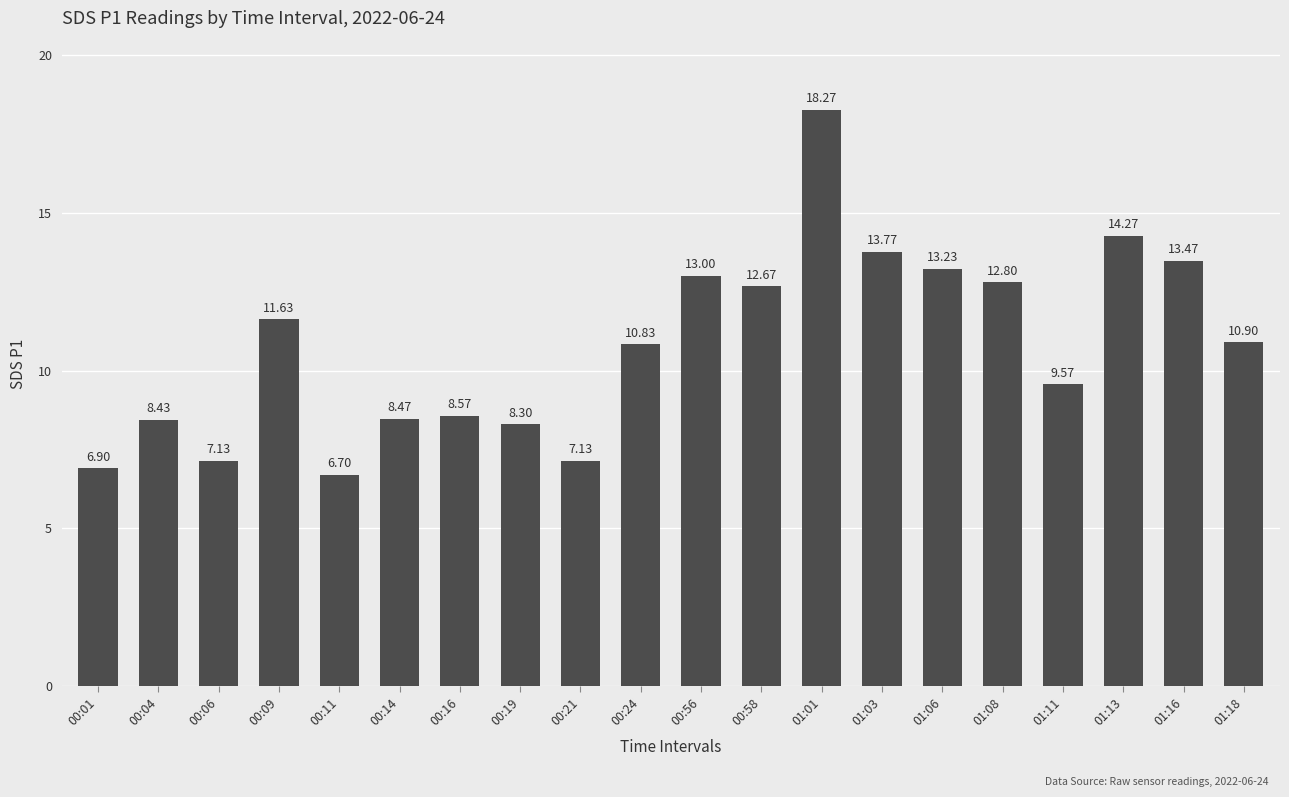

The chart shows a value of 7.5 at 01:13. True or false?

False